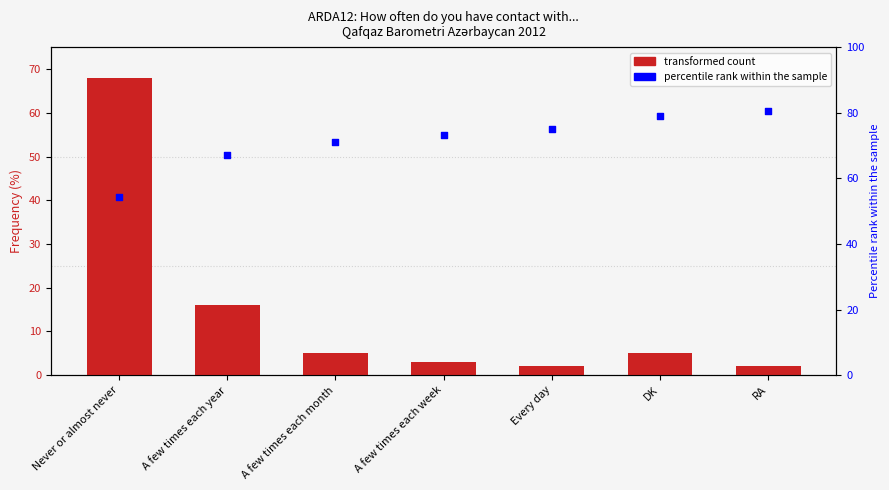

Which series has the largest total across all categories?

percentile rank within the sample